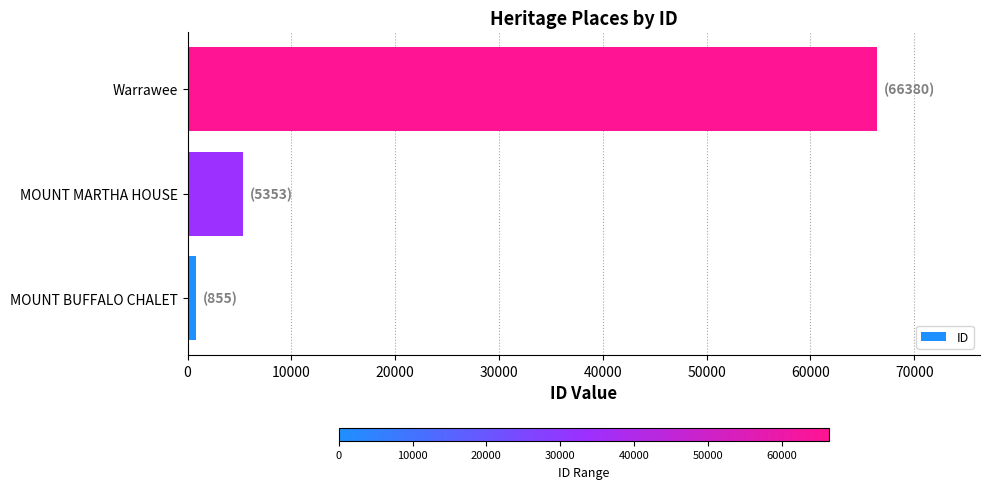

What is the average value?

24196